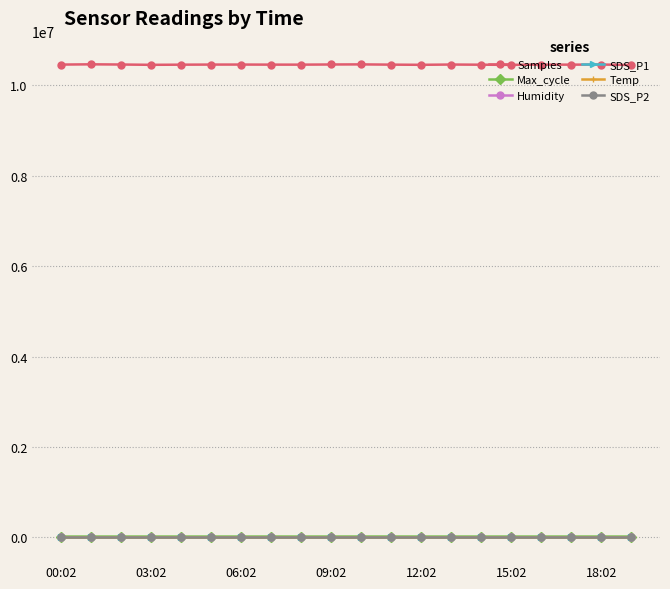

True or false: Samples has more than 1 points higher than both neighbors.

True